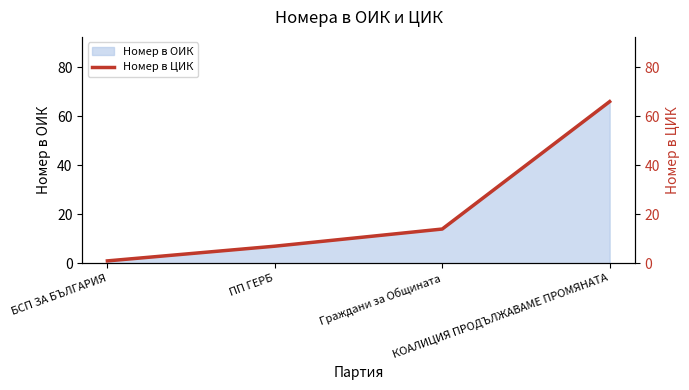

Is it true that the value at КОАЛИЦИЯ ПРОДЪЛЖАВАМЕ ПРОМЯНАТА is 44?

False